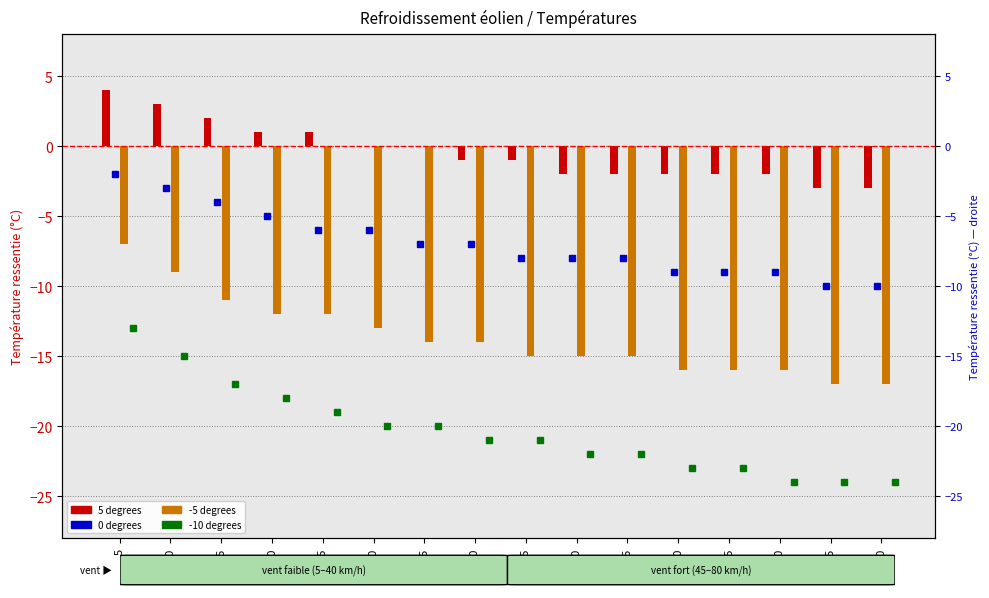

List the series in order of their overall mean, highest first.

5 degrees, 0 degrees, -5 degrees, -10 degrees